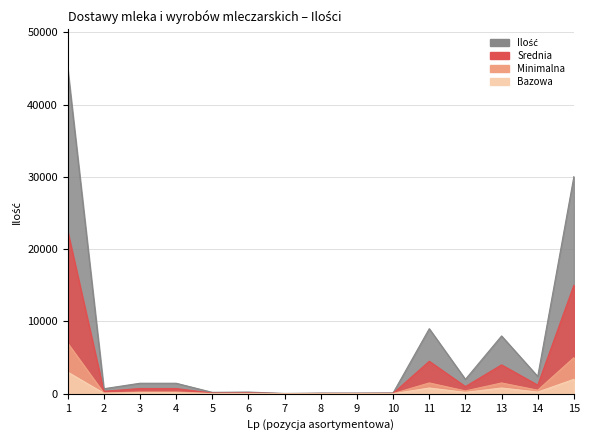

What are all the series names shown in the legend?

Ilość, Srednia, Minimalna, Bazowa